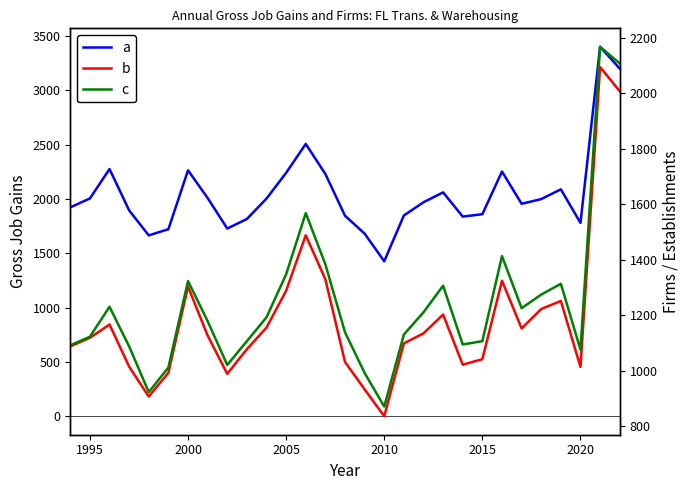

Which series has the widest spread of values?

a